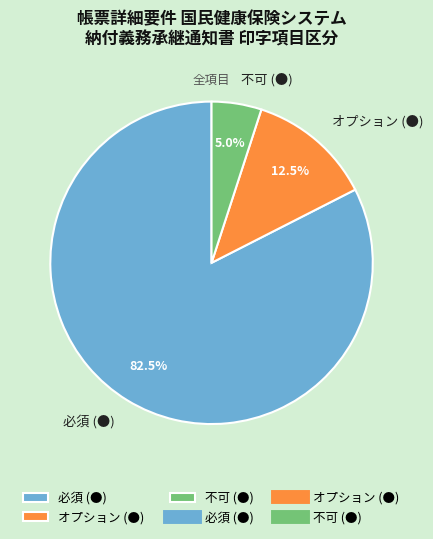

What percentage is NOT represented by 不可 (●)?

95.0%